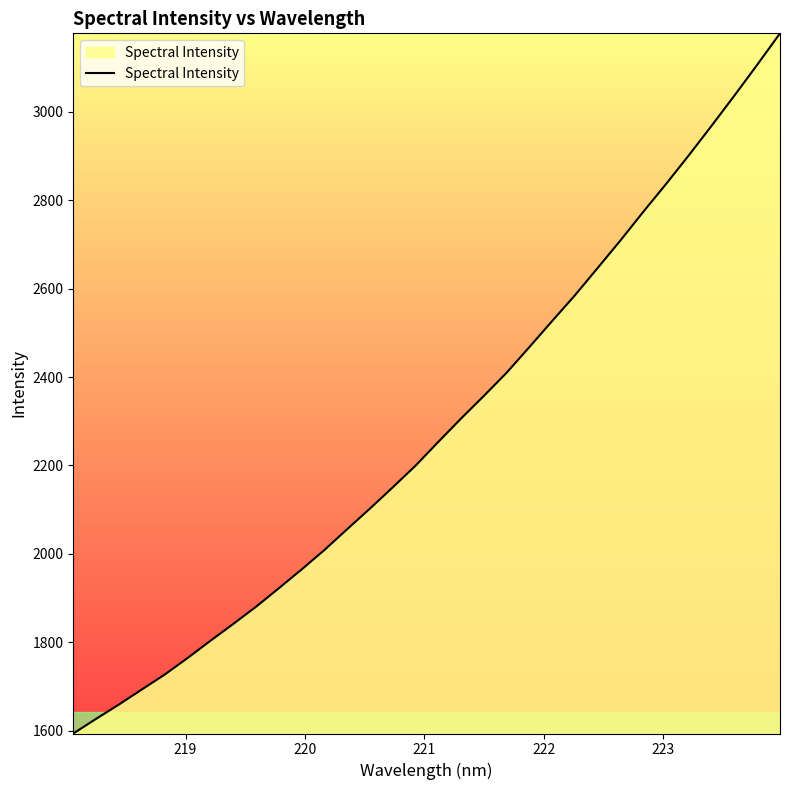

What is the smallest value displayed?

1593.4